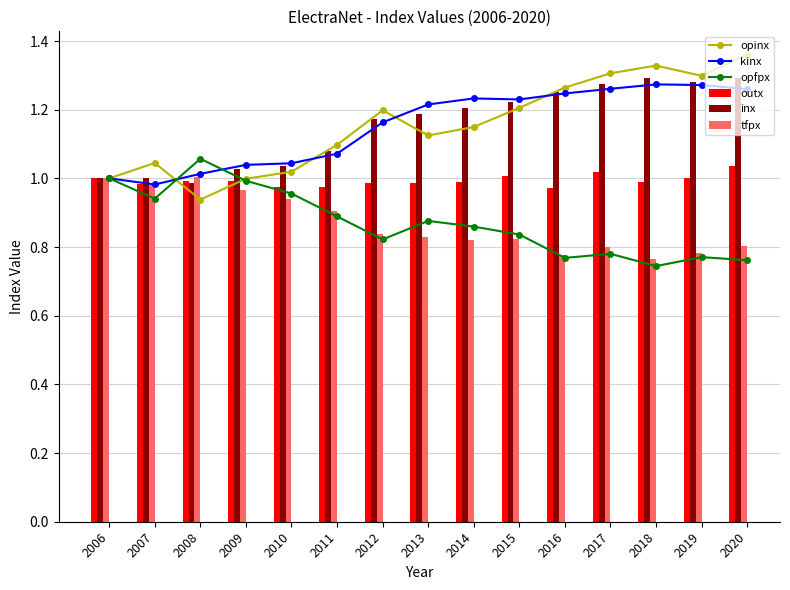

True or false: tfpx has a value of 0.8 at 2012.

True